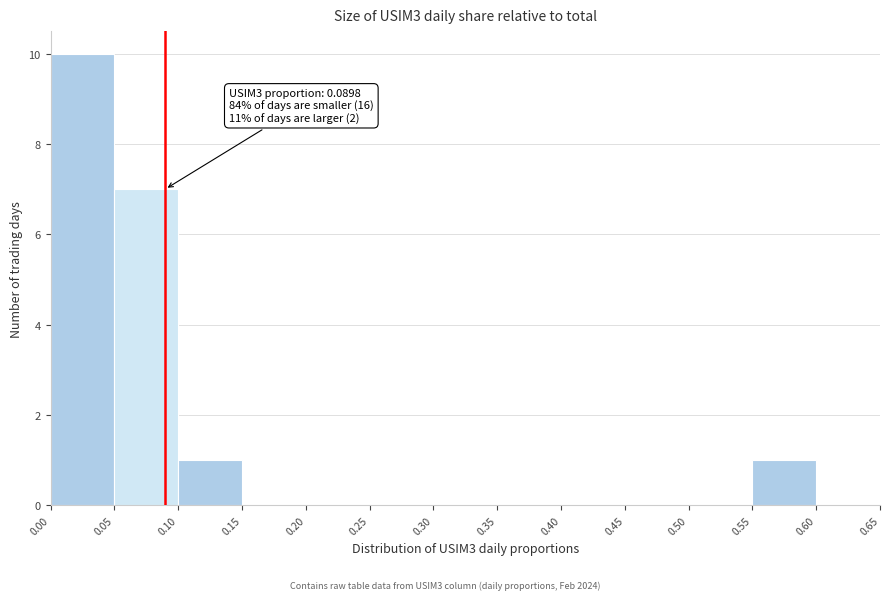

Which range on the x-axis has the tallest bar?

0.00 to 0.05